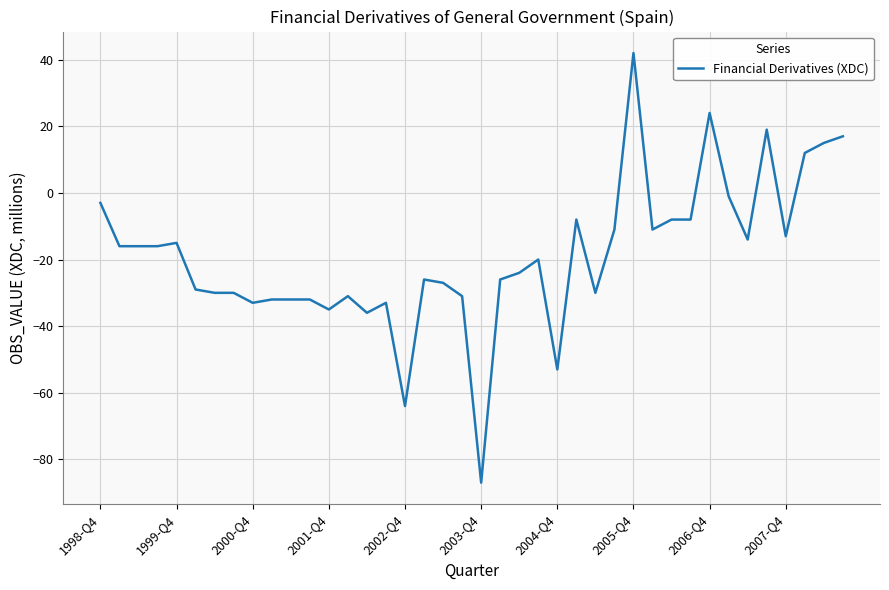

What is the greatest value displayed?

42